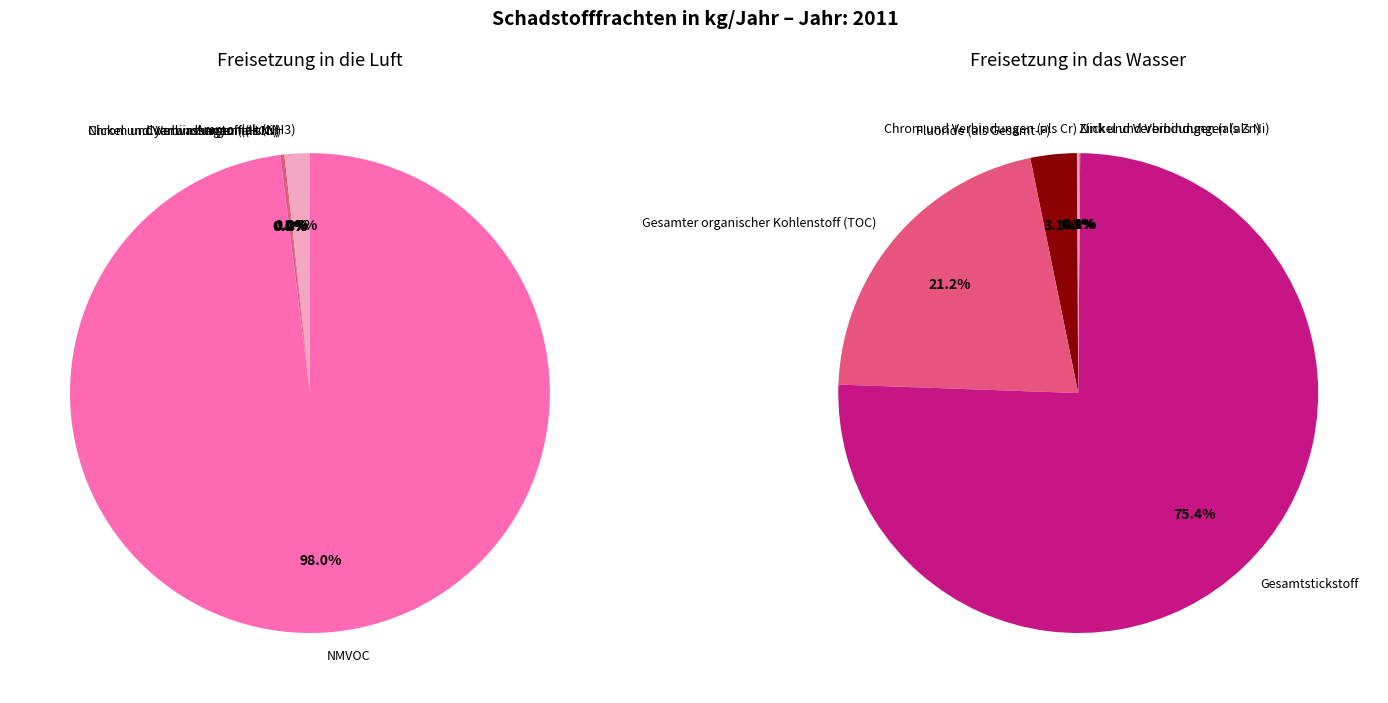

Is the sum of NMVOC and Gesamter organischer Kohlenstoff (TOC) greater than half?

Yes